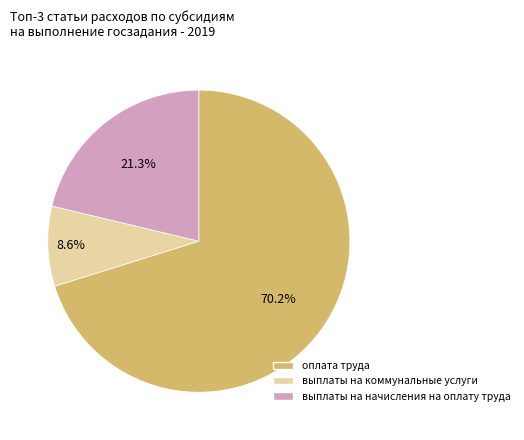

Which slice is the smallest?

выплаты на коммунальные услуги